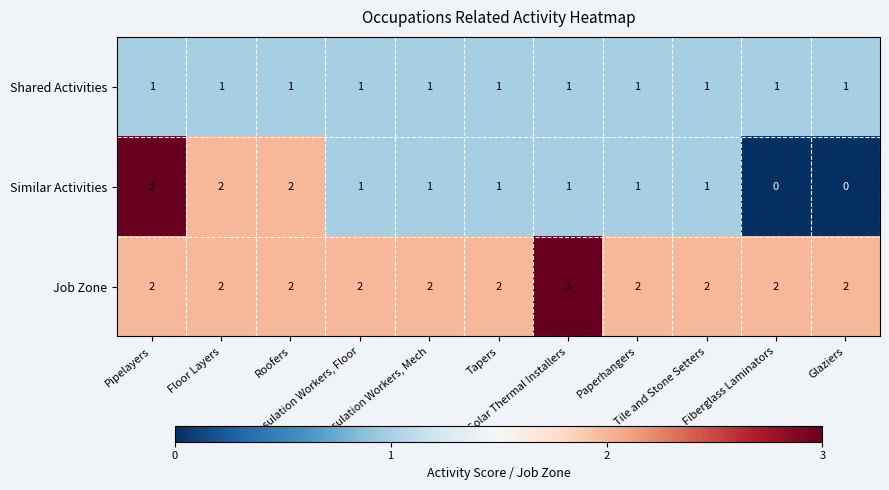

Which series has the largest total across all categories?

Job Zone